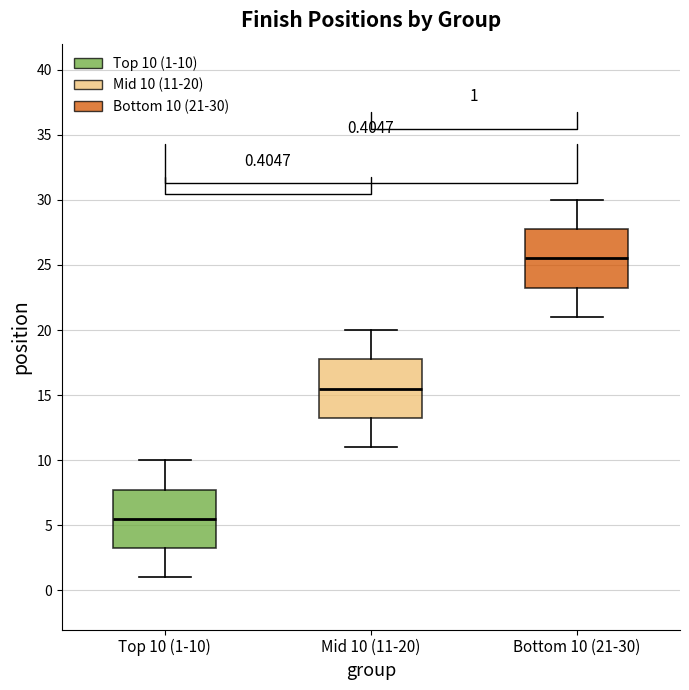

Which box has the lowest median line?

Top 10 (1-10)